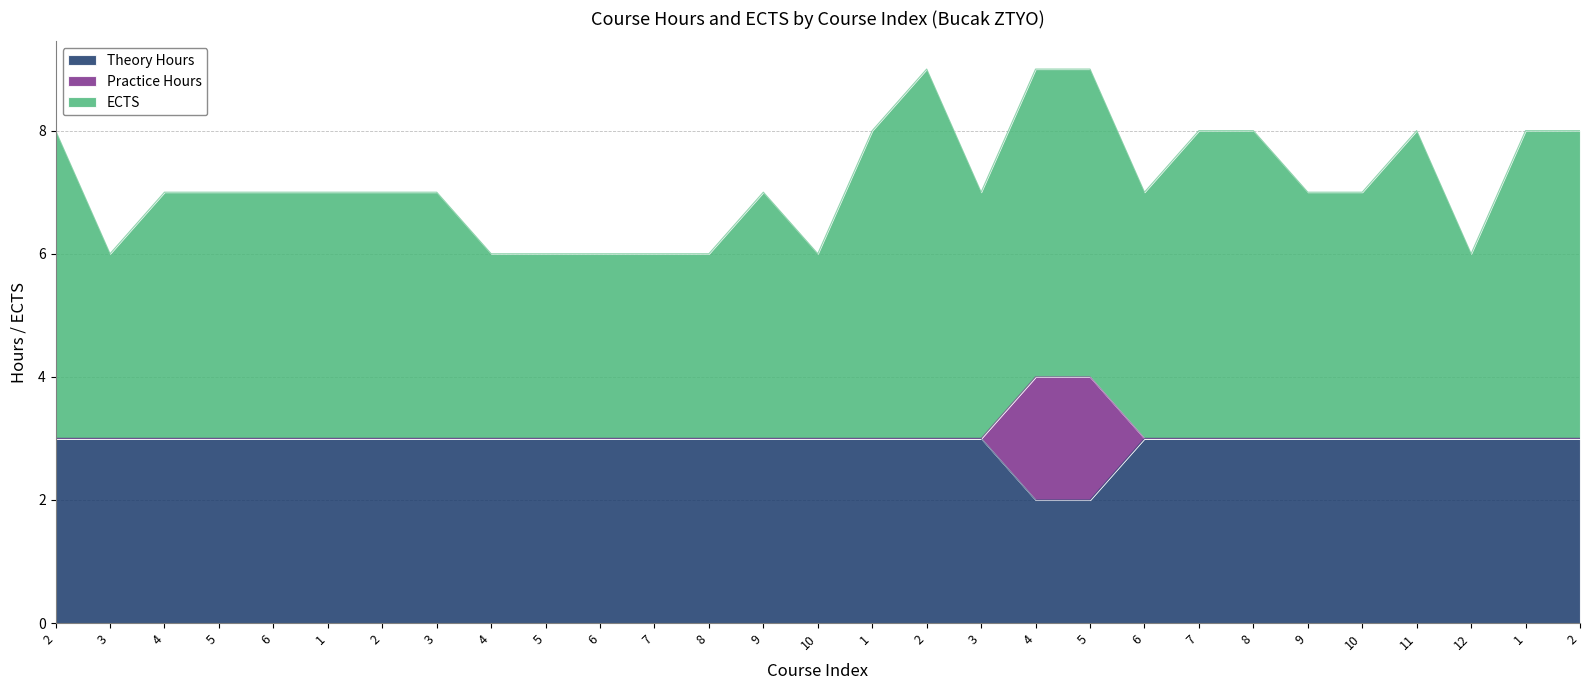

Does the chart display data point markers on the line(s)?

No